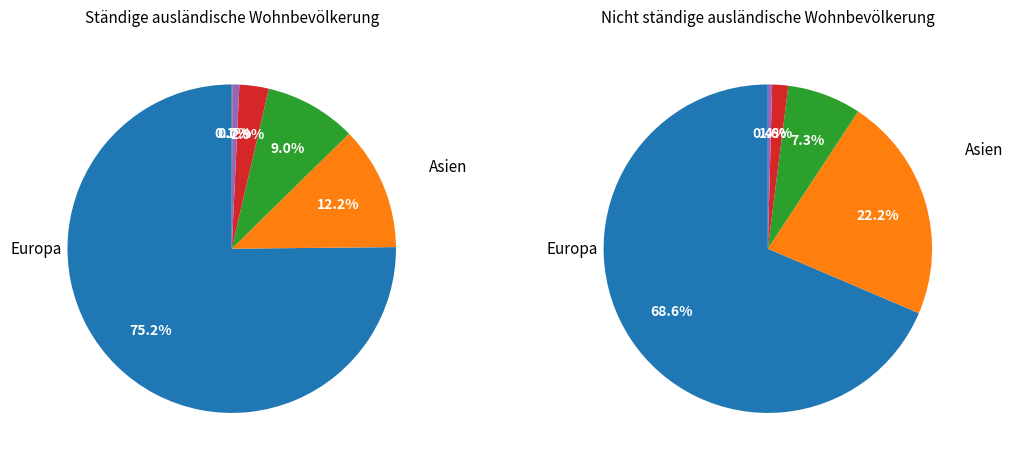

Count the number of slices in the pie.

6